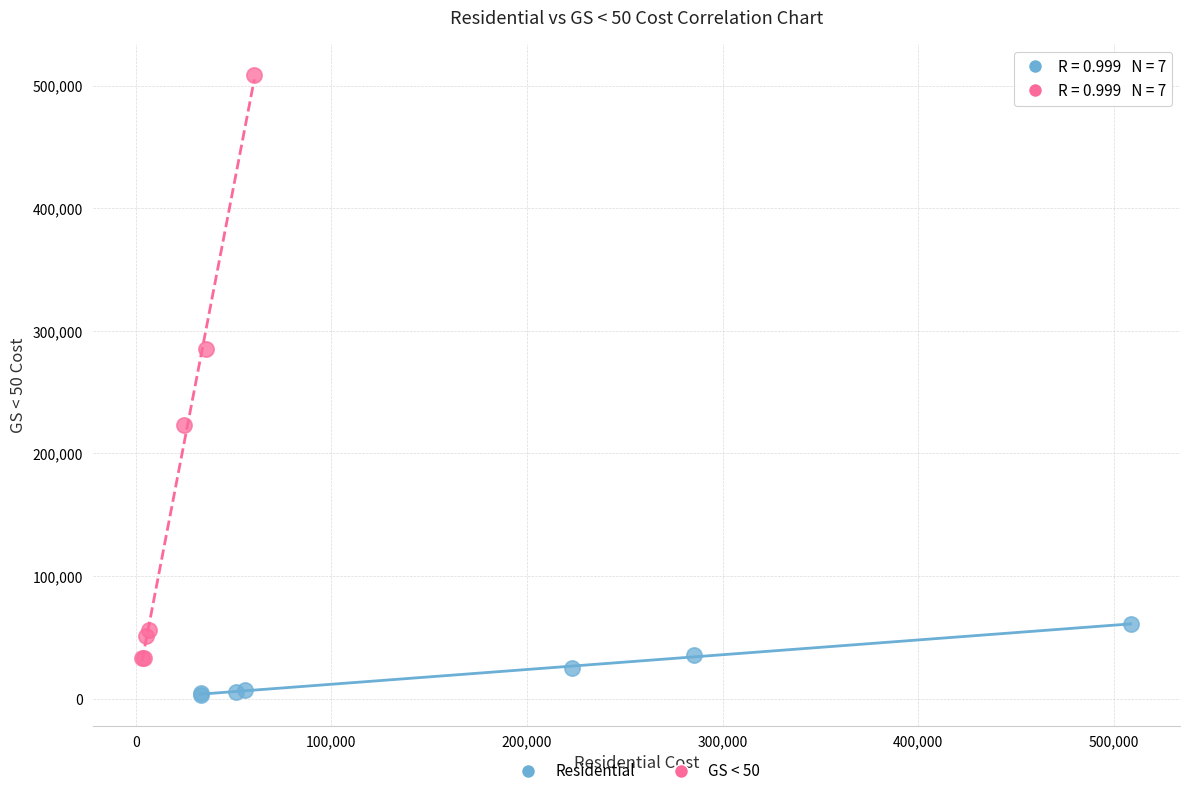

What are all the series names shown in the legend?

Residential, GS < 50